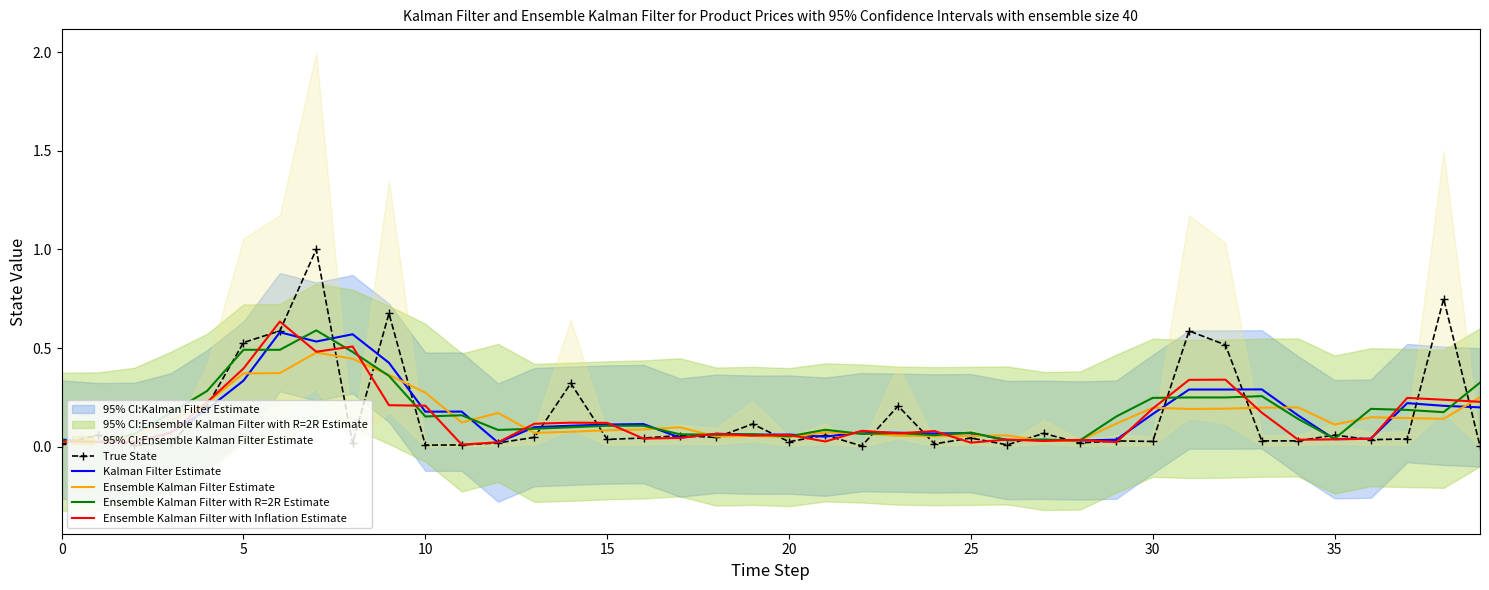

Reading left to right, what are all the values shown in this chart?

True State: 0.0	0.1	0.0	0.0	0.2	0.5	0.6	1.0	0.0	0.7	0.0	0.0	0.0	0.0	0.3	0.0	0.0	0.1	0.0	0.1	0.0	0.1	0.0	0.2	0.0	0.0	0.0	0.1	0.0	0.0	0.0	0.6	0.5	0.0	0.0	0.1	0.0	0.0	0.7	0.0
Kalman Filter Estimate: 0.0	0.0	0.0	0.1	0.2	0.3	0.6	0.5	0.6	0.4	0.2	0.2	0.0	0.1	0.1	0.1	0.1	0.0	0.1	0.1	0.1	0.1	0.1	0.1	0.1	0.1	0.0	0.0	0.0	0.0	0.2	0.3	0.3	0.3	0.2	0.0	0.0	0.2	0.2	0.2
Ensemble Kalman Filter Estimate: 0.0	0.0	0.1	0.1	0.2	0.4	0.4	0.5	0.4	0.4	0.3	0.1	0.2	0.1	0.1	0.1	0.1	0.1	0.1	0.1	0.0	0.1	0.1	0.1	0.1	0.1	0.1	0.0	0.0	0.1	0.2	0.2	0.2	0.2	0.2	0.1	0.1	0.1	0.1	0.3
Ensemble Kalman Filter with R=2R Estimate: 0.0	0.0	0.1	0.2	0.3	0.5	0.5	0.6	0.5	0.4	0.2	0.2	0.1	0.1	0.1	0.1	0.1	0.1	0.1	0.1	0.1	0.1	0.1	0.1	0.1	0.1	0.0	0.0	0.0	0.2	0.2	0.2	0.2	0.3	0.1	0.0	0.2	0.2	0.2	0.3
Ensemble Kalman Filter with Inflation Estimate: 0.0	0.0	0.0	0.1	0.2	0.4	0.6	0.5	0.5	0.2	0.2	0.0	0.0	0.1	0.1	0.1	0.0	0.0	0.1	0.1	0.1	0.0	0.1	0.1	0.1	0.0	0.0	0.0	0.0	0.0	0.2	0.3	0.3	0.2	0.0	0.0	0.0	0.2	0.2	0.2